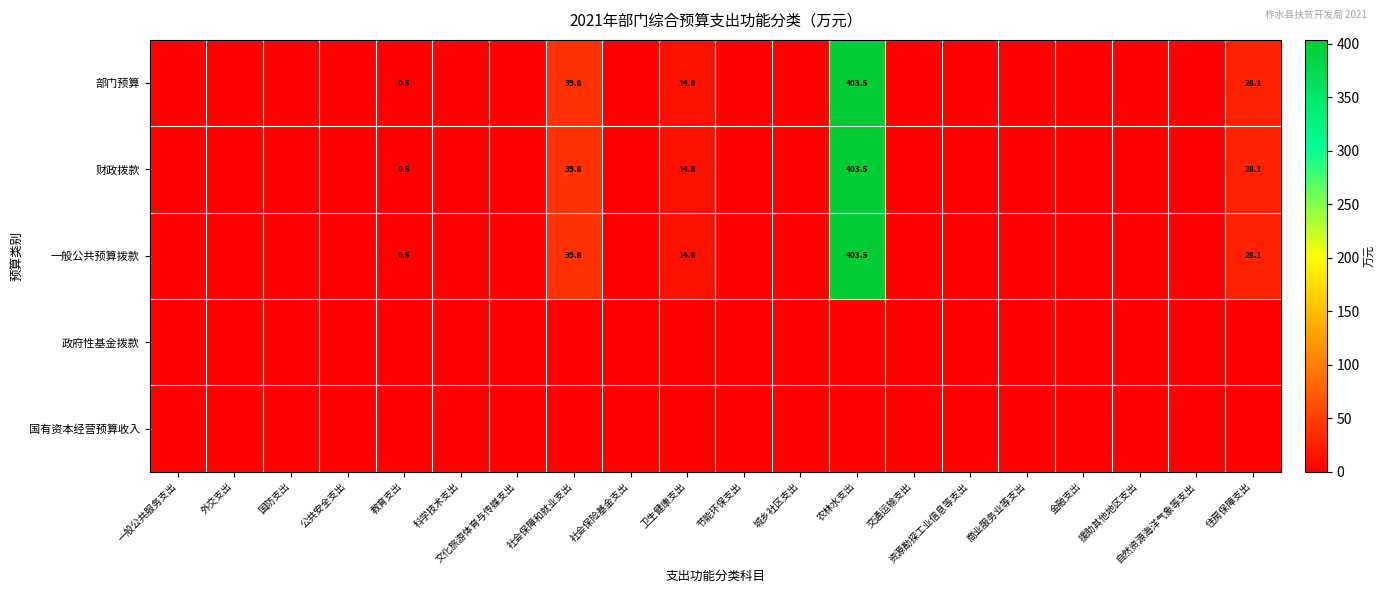

The 财政拨款 series shows 403.5 at 农林水支出. True or false?

True